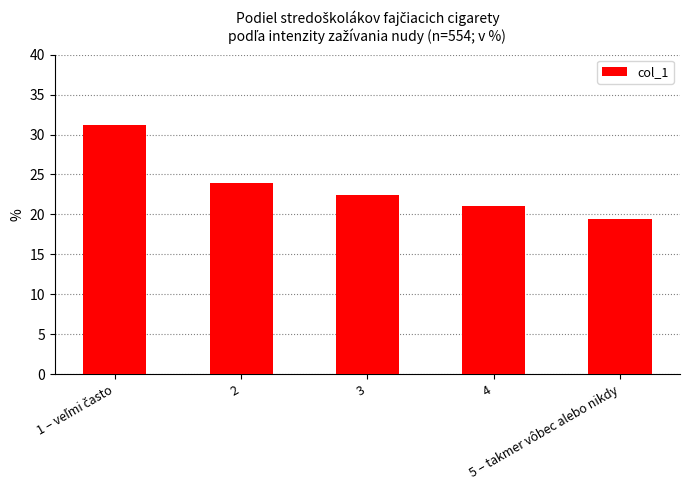

What is the difference between the maximum and minimum values?

11.8